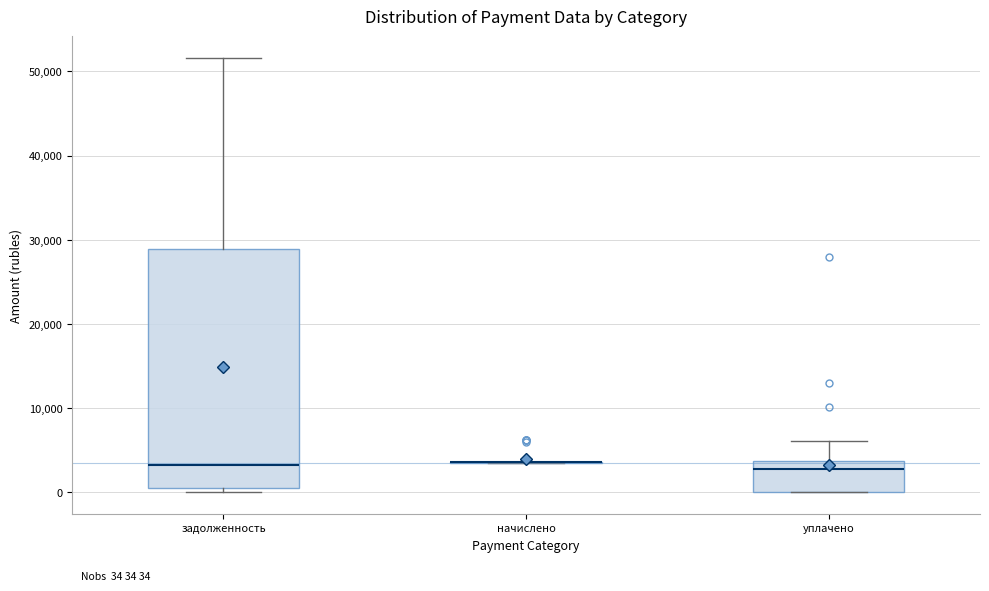

Comparing the boxes themselves (not the whiskers), which one is the tallest?

задолженность